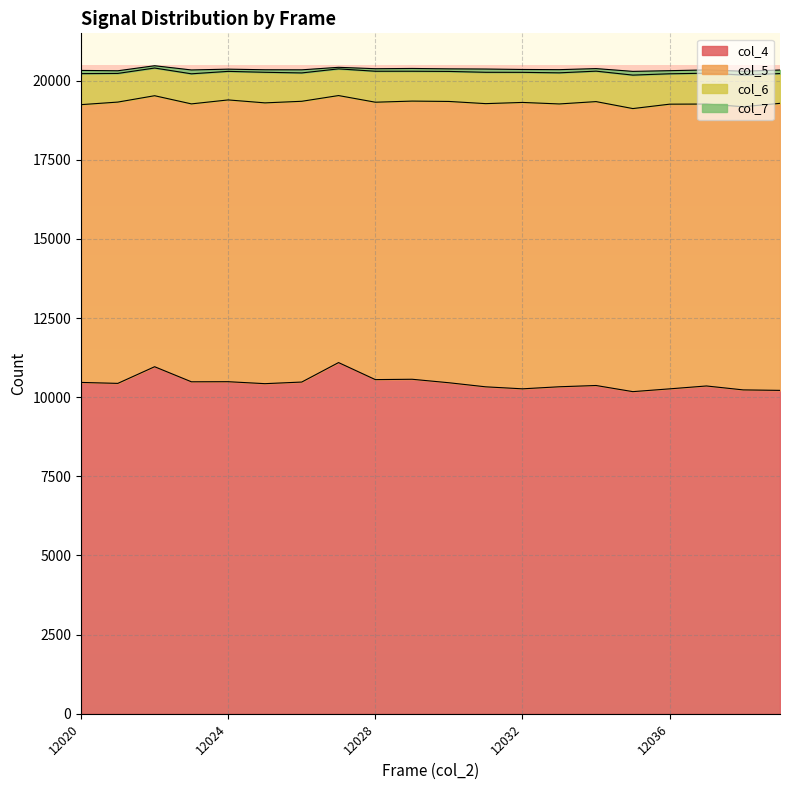

Is the value of col_4 at 12033 greater than the value of col_6 at 12020?

Yes